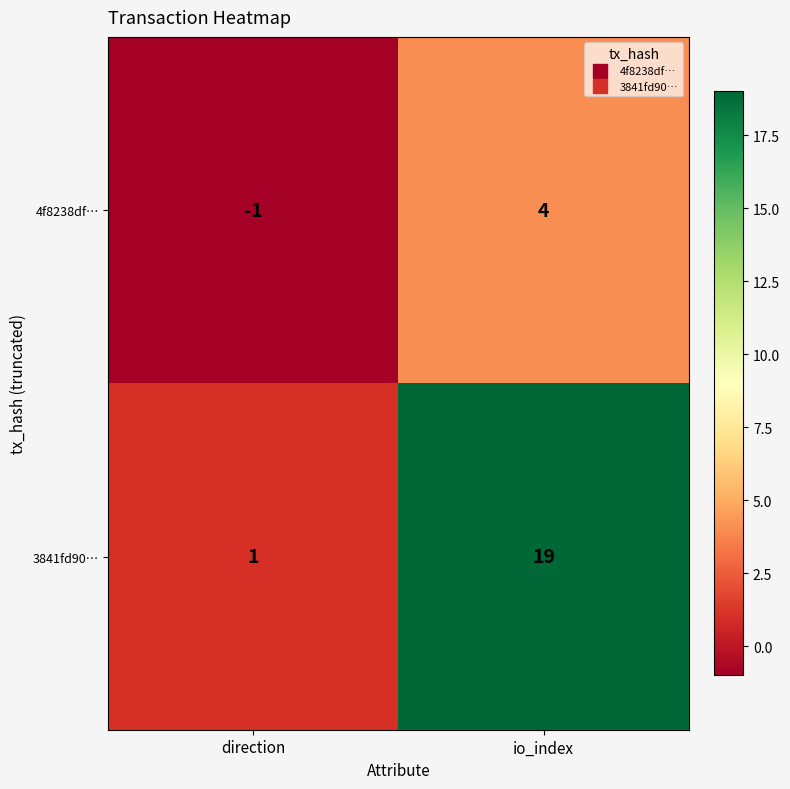

List the series in order of their peak value, highest first.

3841fd90…, 4f8238df…